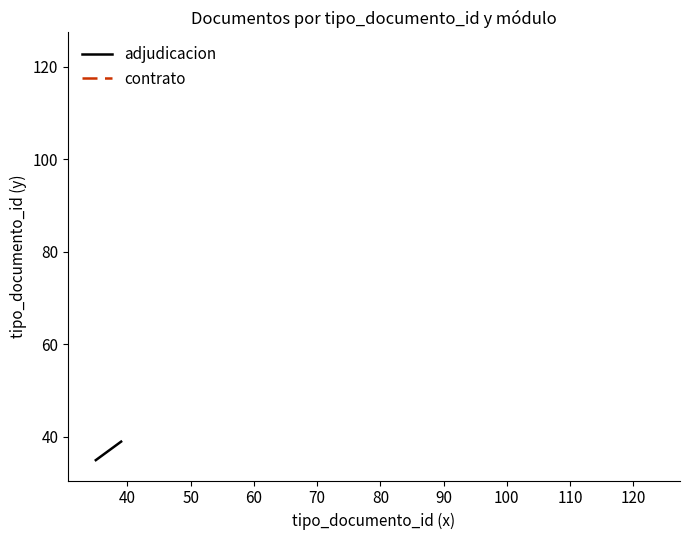

Count the values in the range 36 to 38.

3